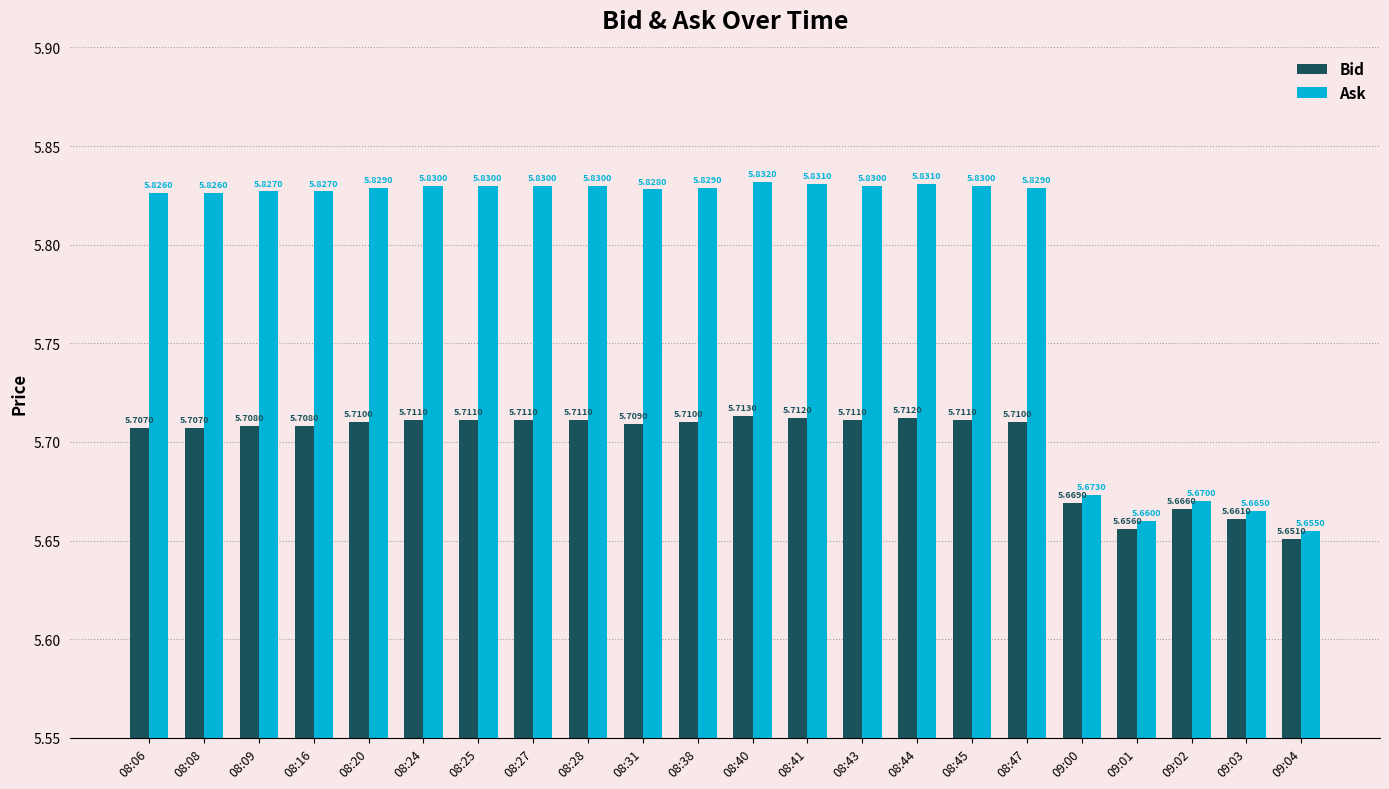

Which series has the largest total across all categories?

Ask